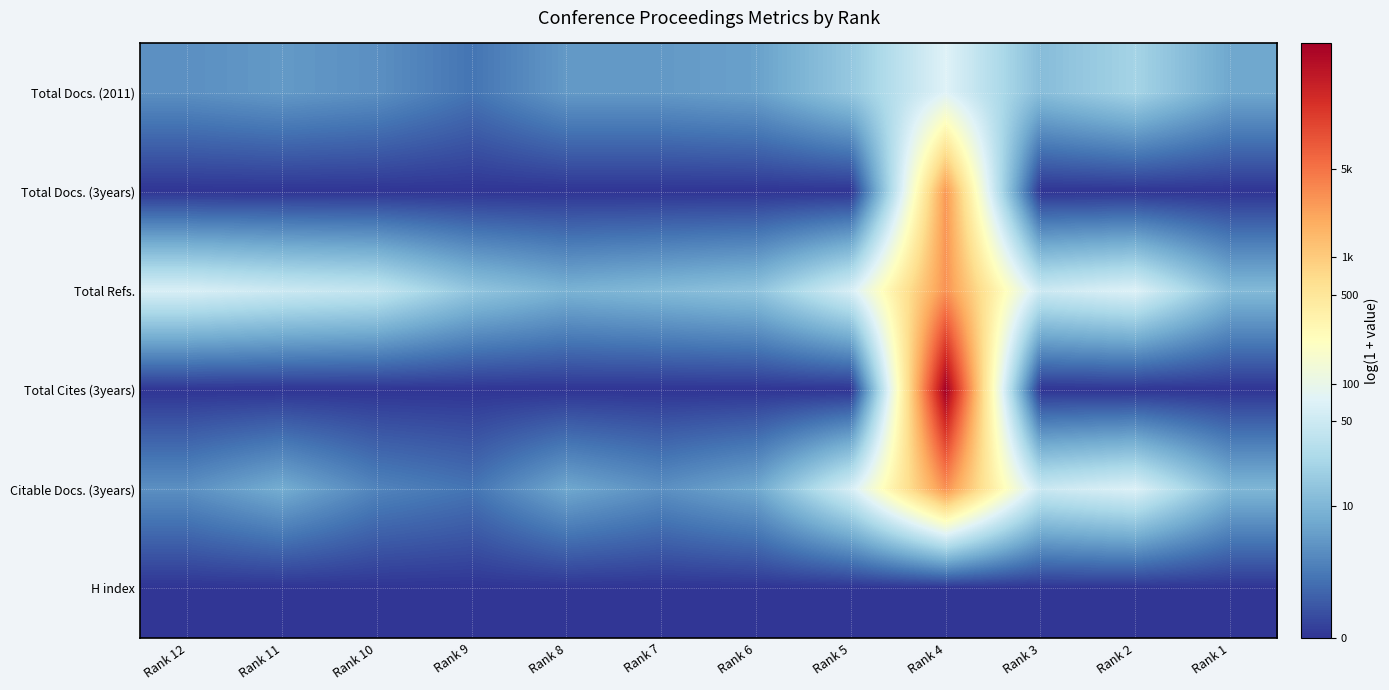

At how many categories does at least one series exceed 6?

1